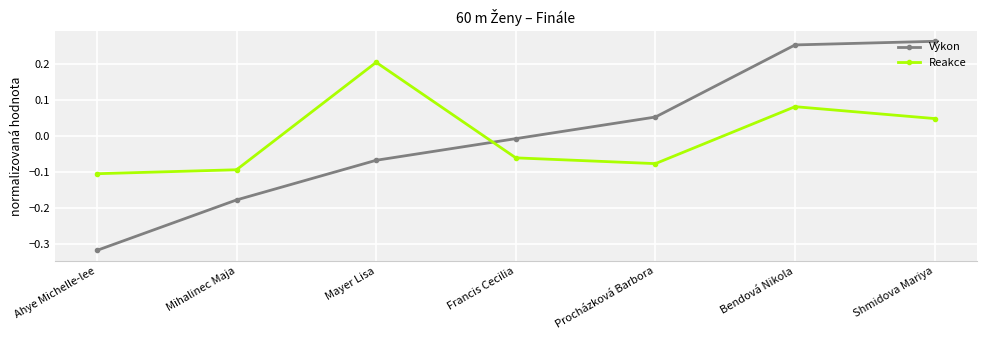

Is the value of Výkon at Shmidova Mariya greater than the value of Reakce at Bendová Nikola?

Yes